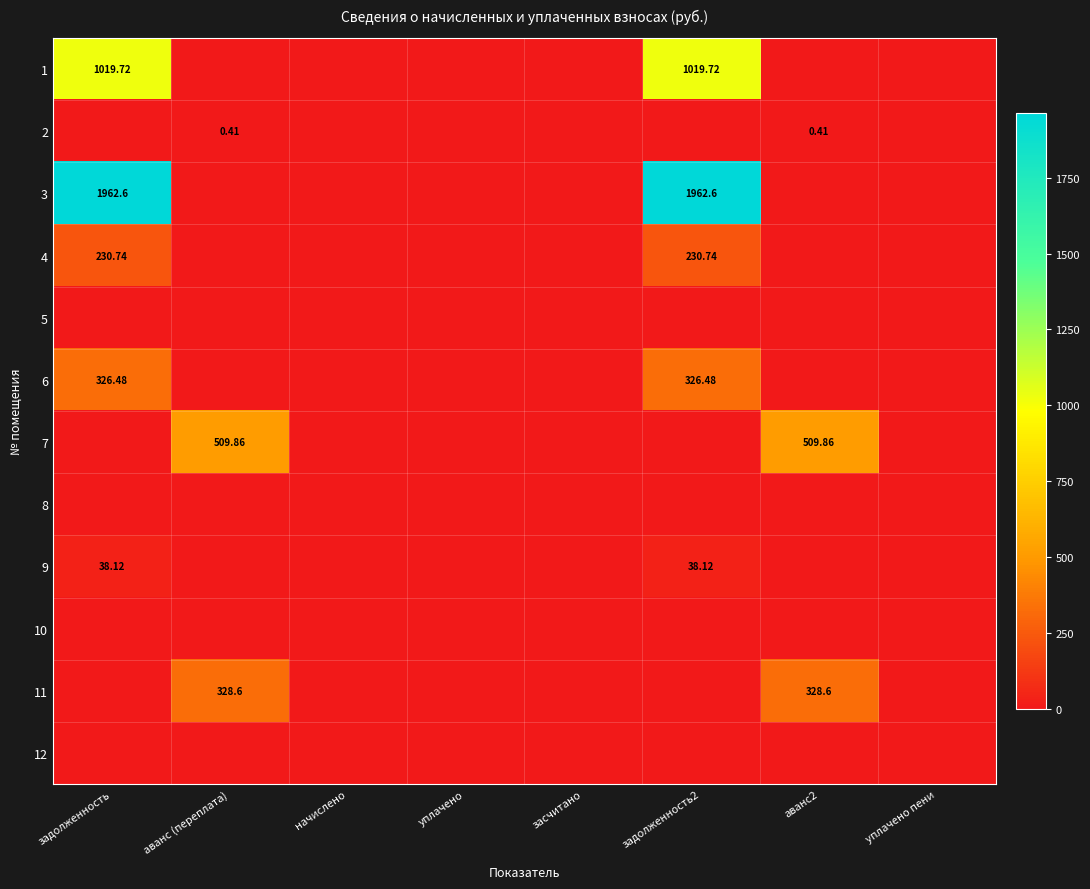

At which category does the chart reach its peak across all series?

задолженность